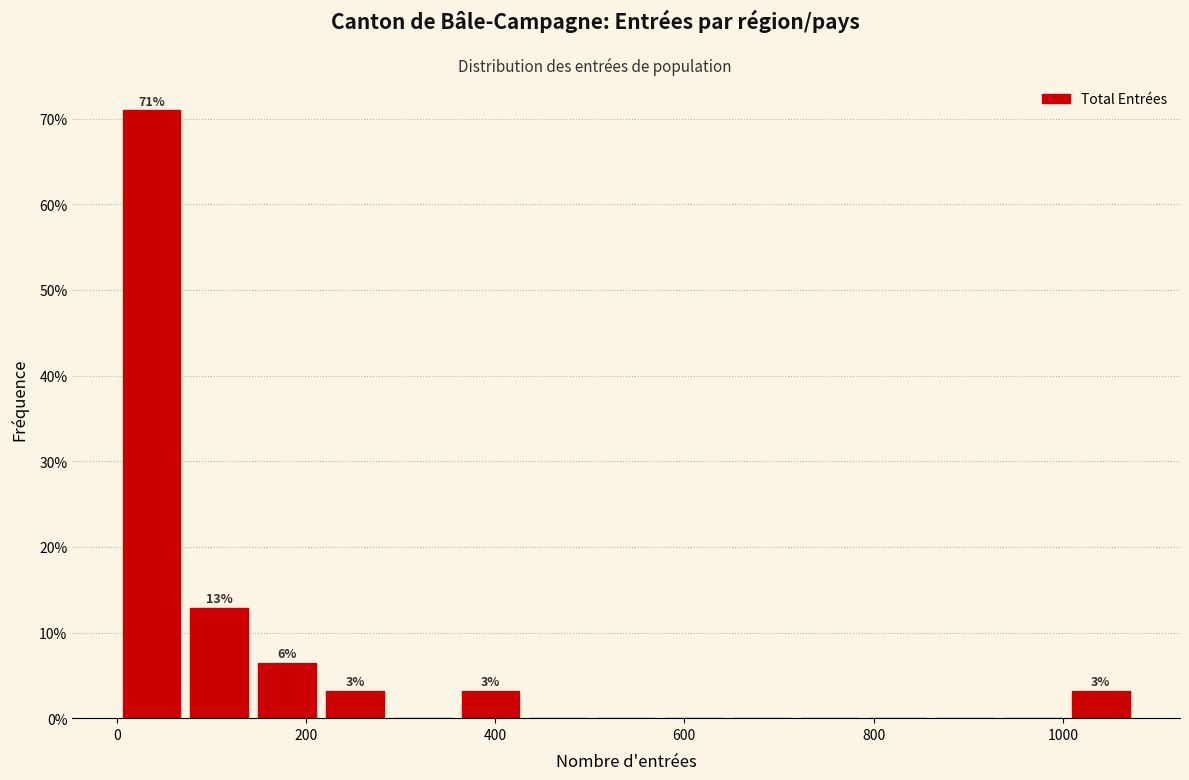

Around what value on the x-axis is the tallest bar? Give the approximate position of its centre, as read against the axis.

40